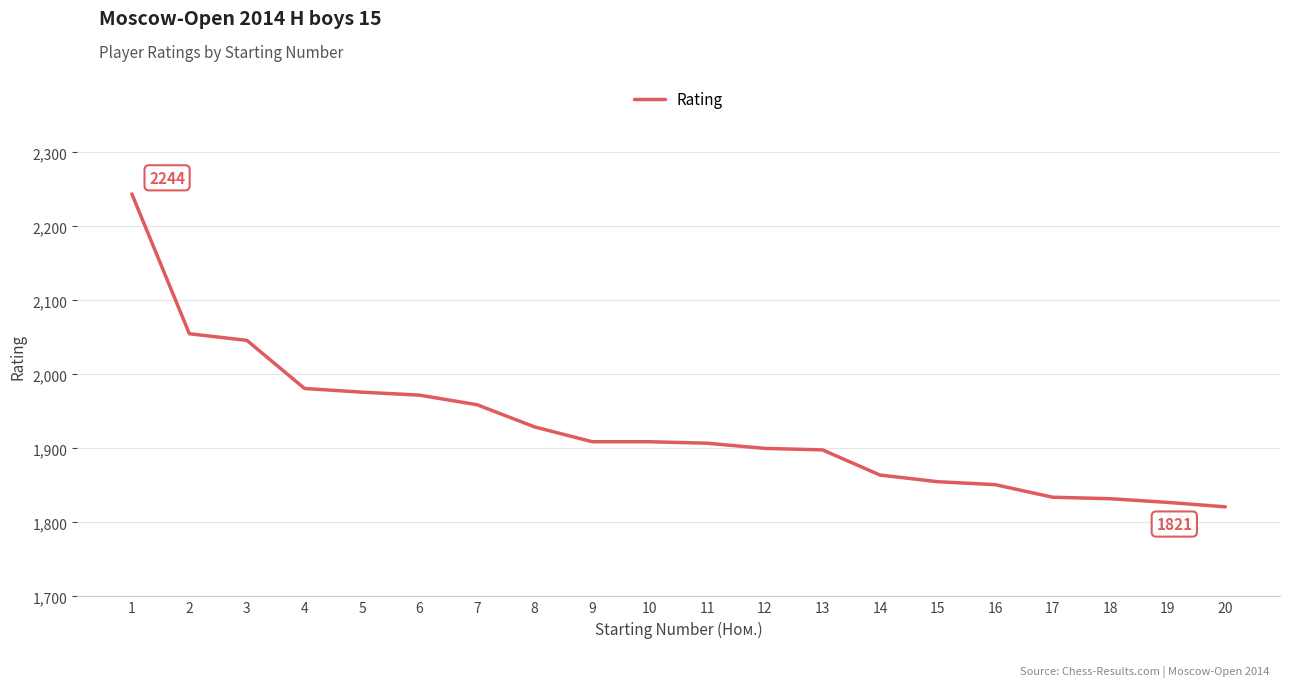

The value at 12 is 986. True or false?

False